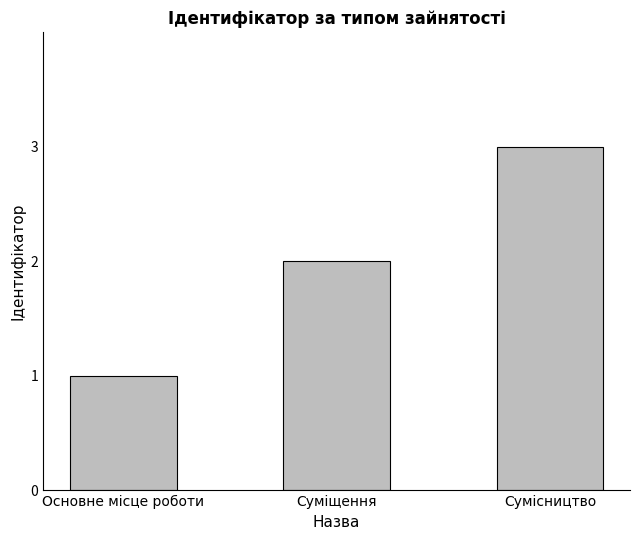

Read the value at Основне місце роботи.

1